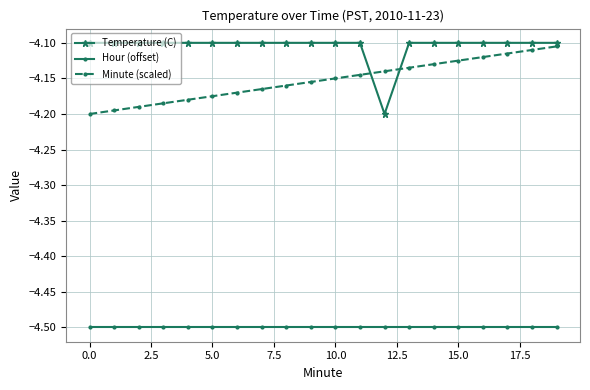

Which series has the largest total across all categories?

Temperature (C)